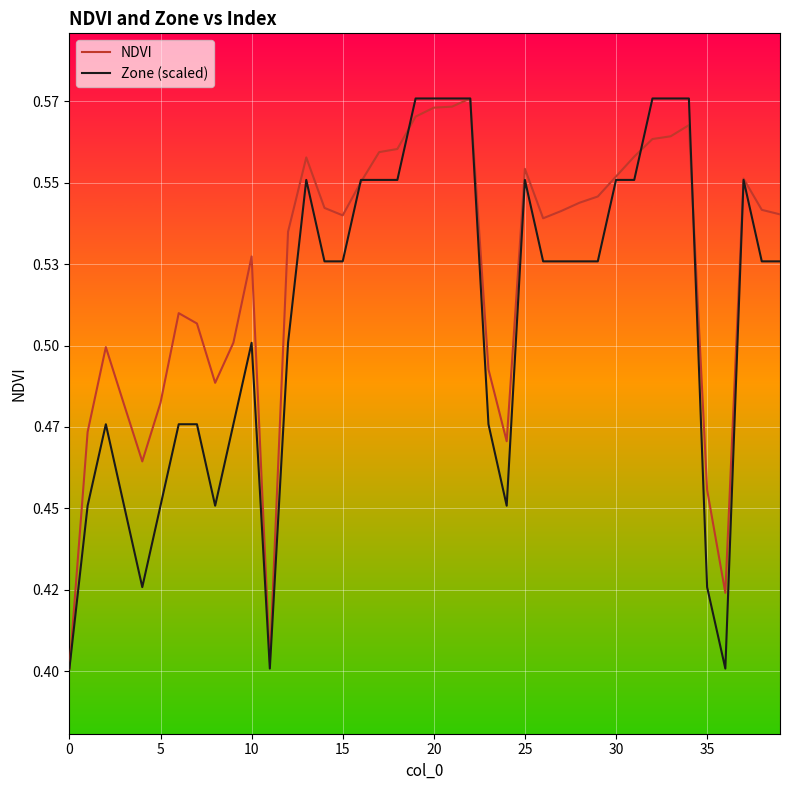

What is the label of the 31st point from the right?

9